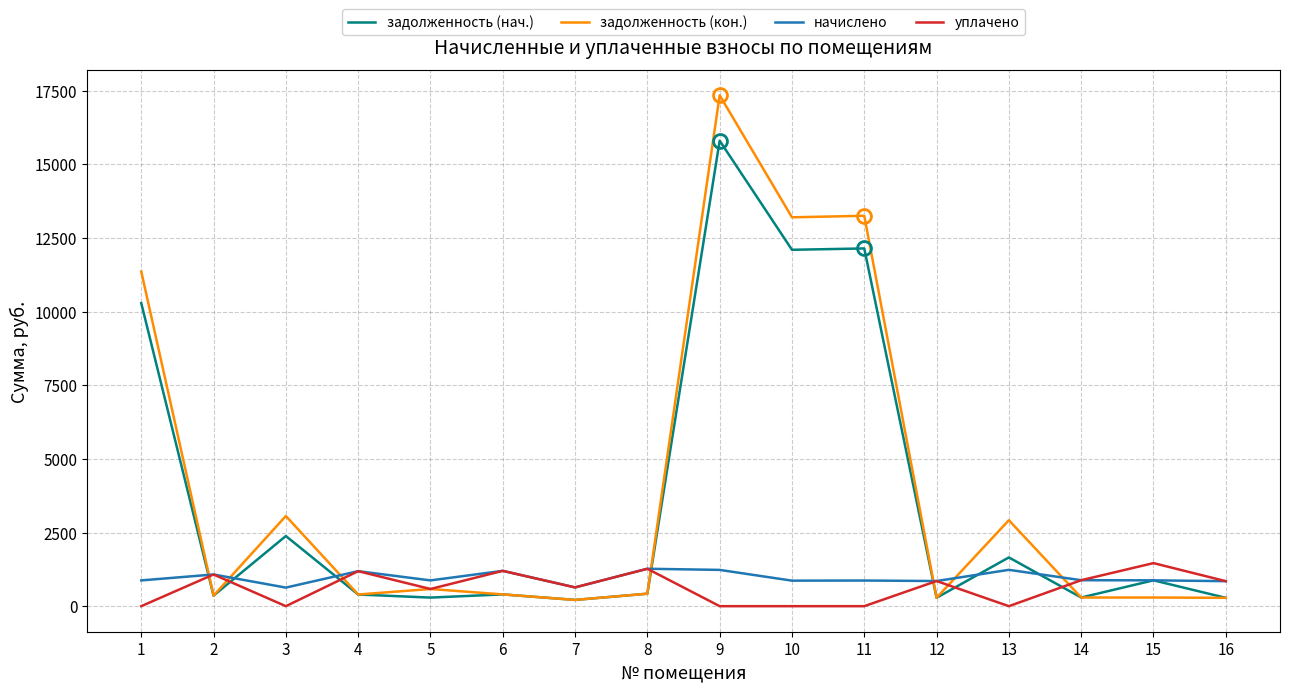

What is the maximum value shown in the chart?

17338.6